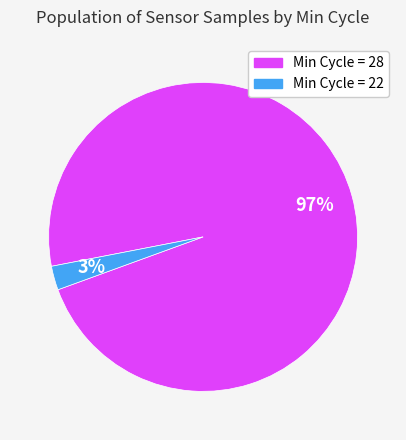

To the nearest percent, what is the average slice percentage?

50%